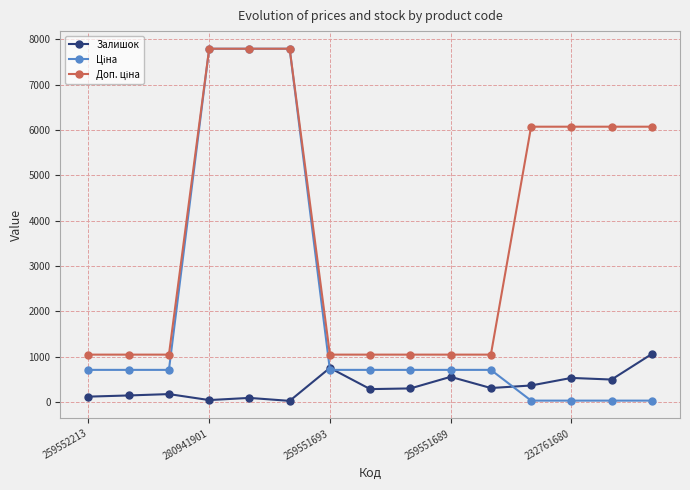

What is the maximum value for Залишок?

1056.0